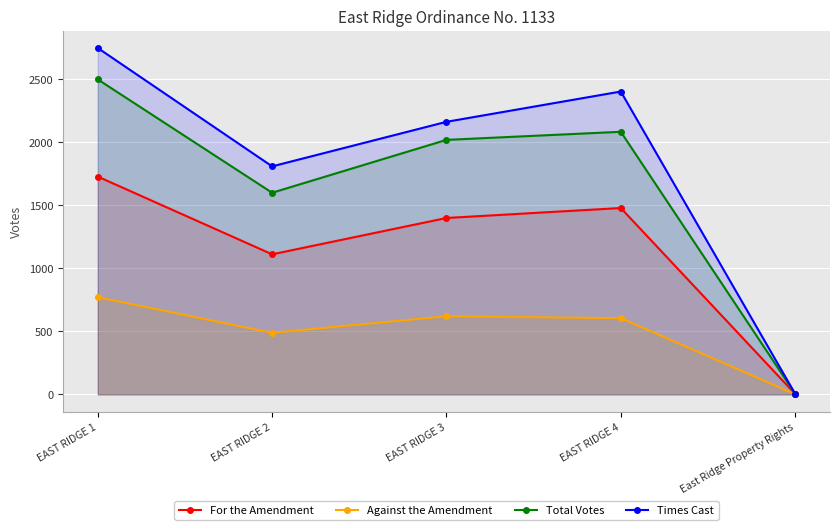

How many interior local peaks does the Total Votes series have?

1